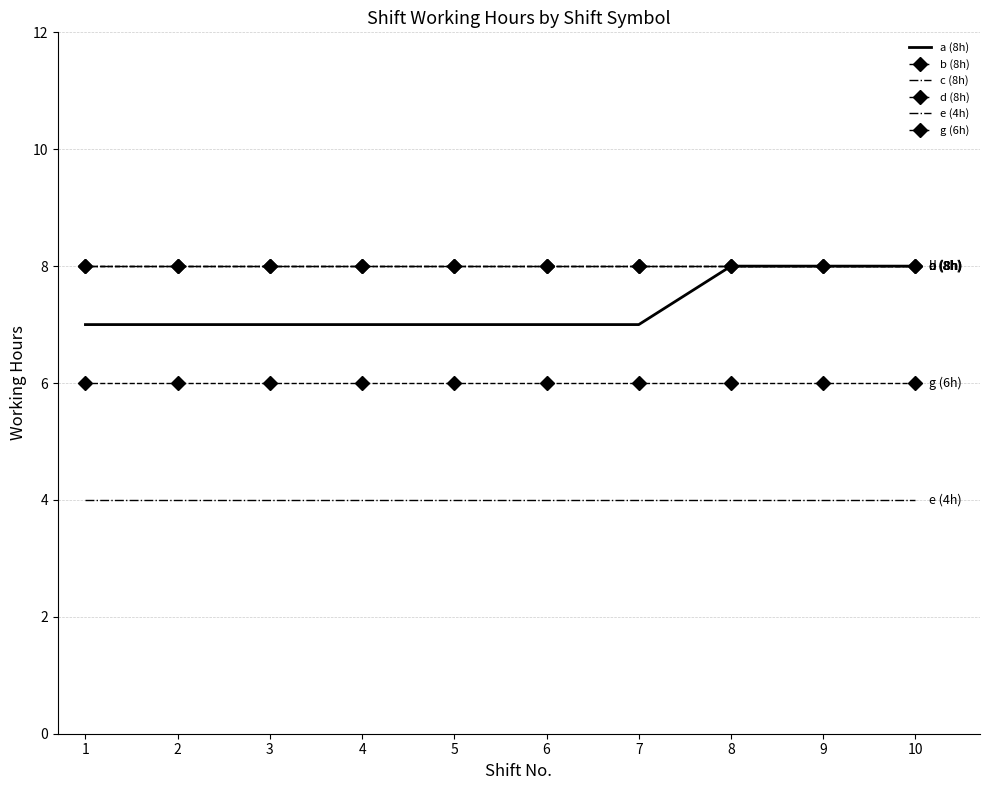

Which series has the widest spread of values?

a (8h)